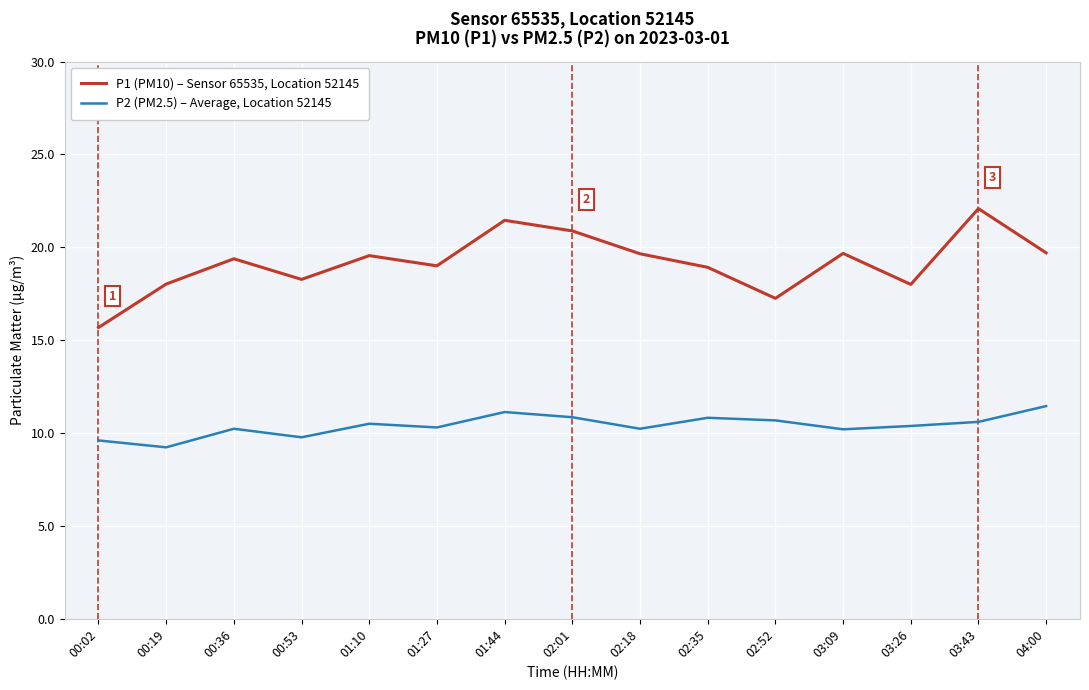

What is the difference between the highest and lowest values at 02:18?

9.4